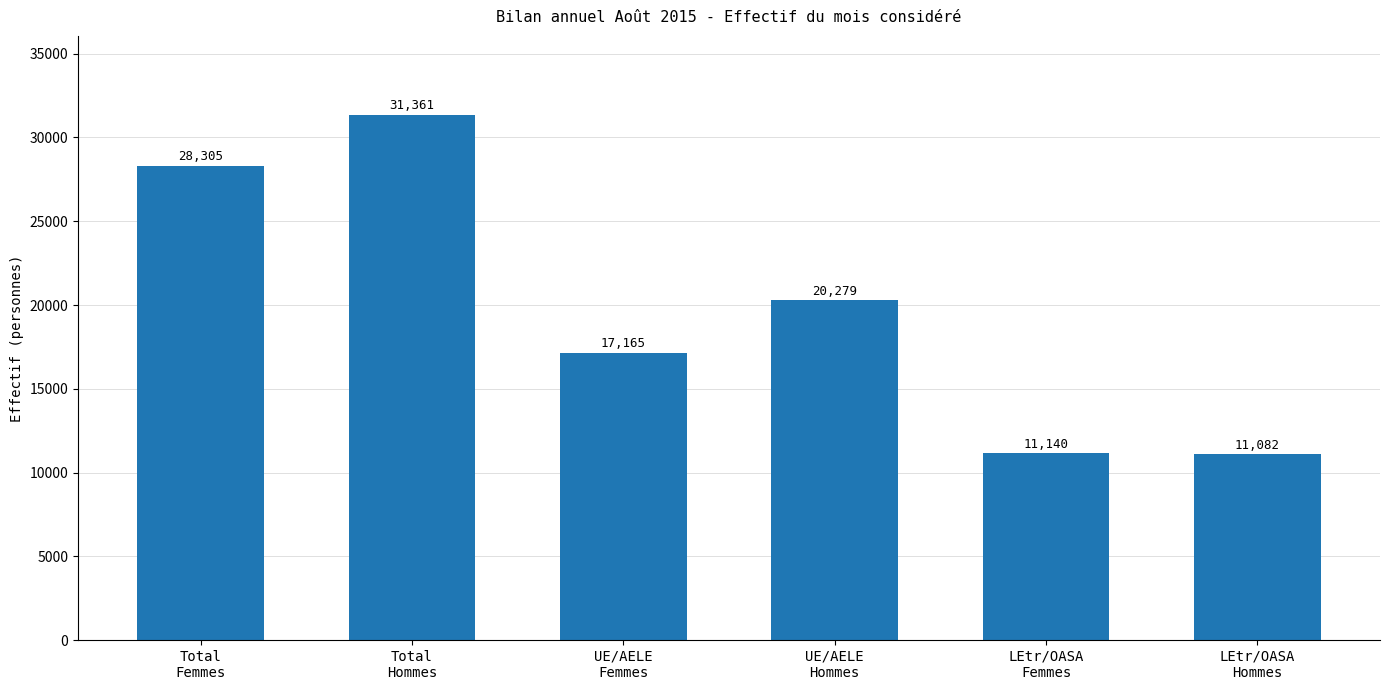

What is the greatest value displayed?

31361